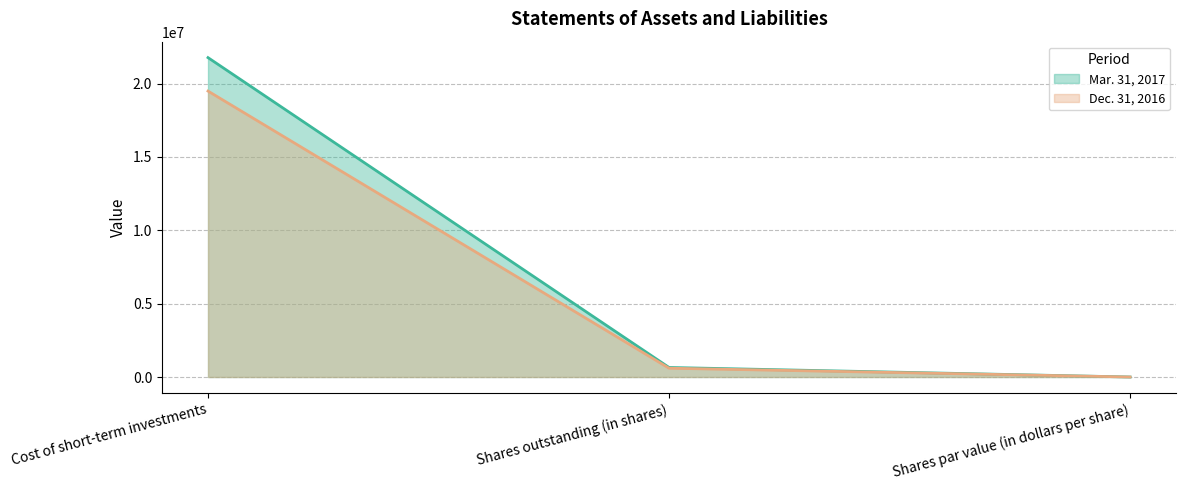

Reading left to right, extract all data points from this chart.

Mar. 31, 2017: Cost of short-term investments=21767173	Shares outstanding (in shares)=650000	Shares par value (in dollars per share)=0
Dec. 31, 2016: Cost of short-term investments=19487955	Shares outstanding (in shares)=600000	Shares par value (in dollars per share)=0